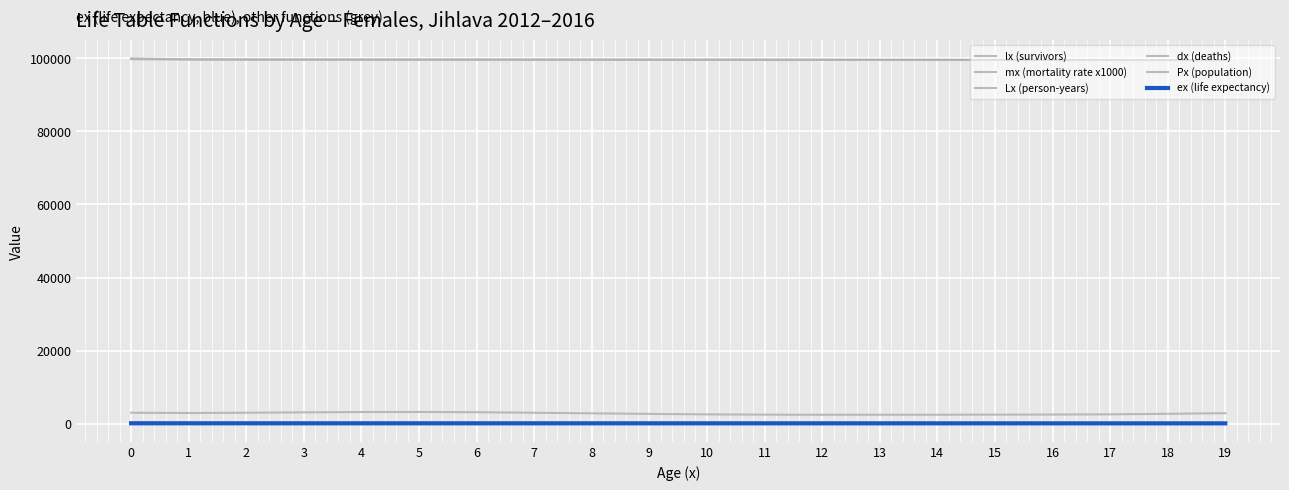

Which series changed the most between 8 and 18?

Px (population)